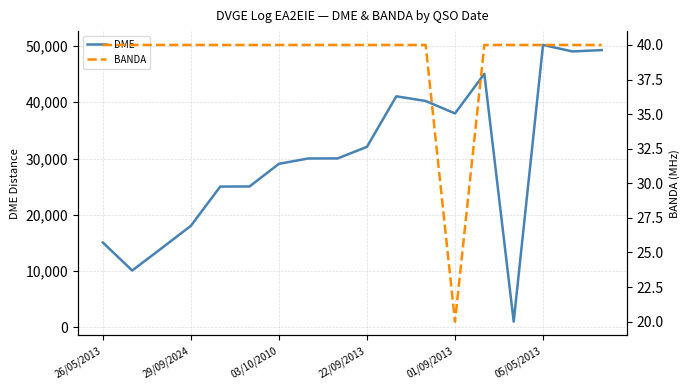

Reading left to right, extract all data points from this chart.

DME: 15077	10104	14054	18046	25019	25040	29062	30012	30019	32077	41055	40225	38012	45053	1016	50182	49026	49268
BANDA: 40	40	40	40	40	40	40	40	40	40	40	40	20	40	40	40	40	40